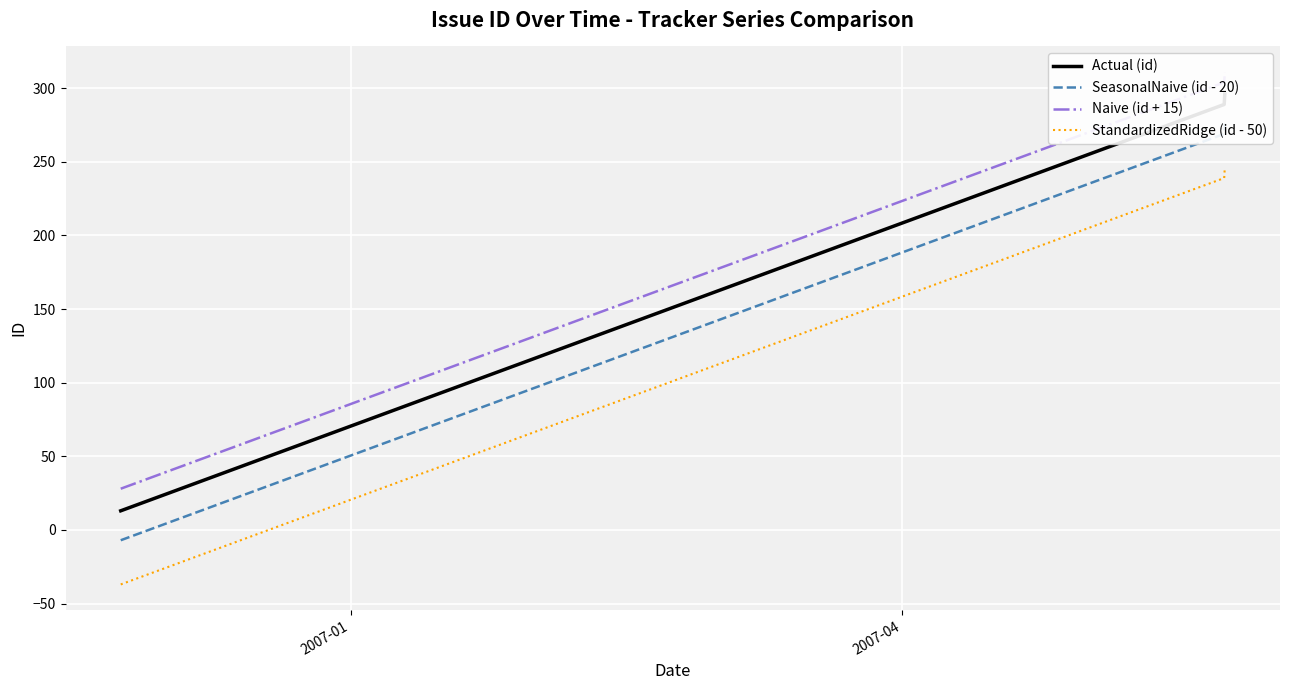

What is the maximum value for StandardizedRidge (id - 50)?

246